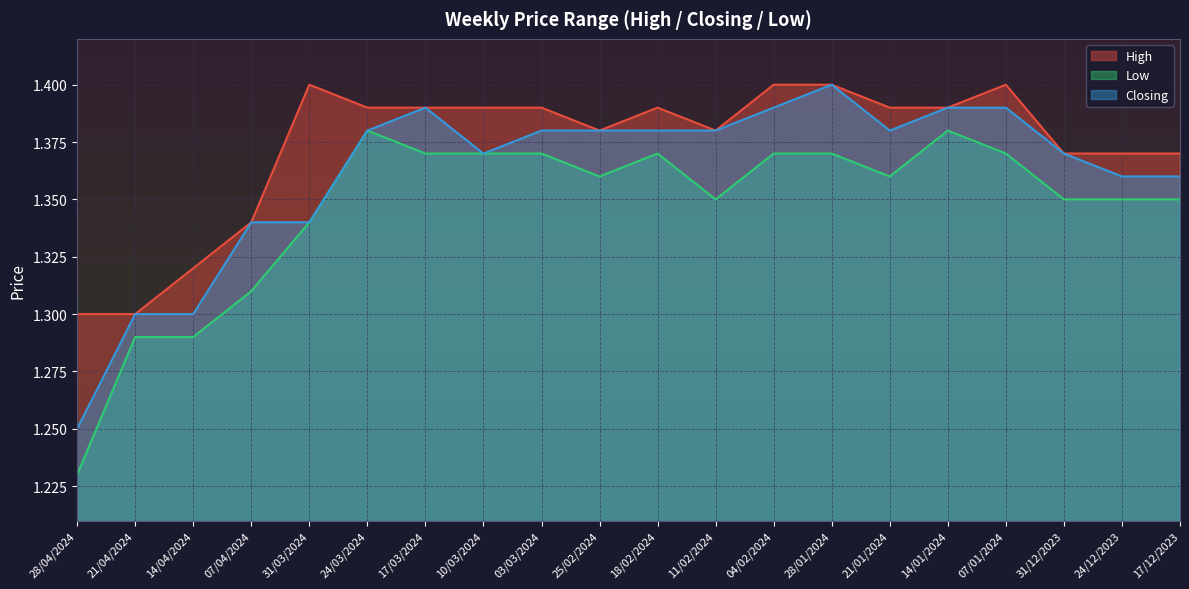

What is the lowest value of the Closing series?

1.2